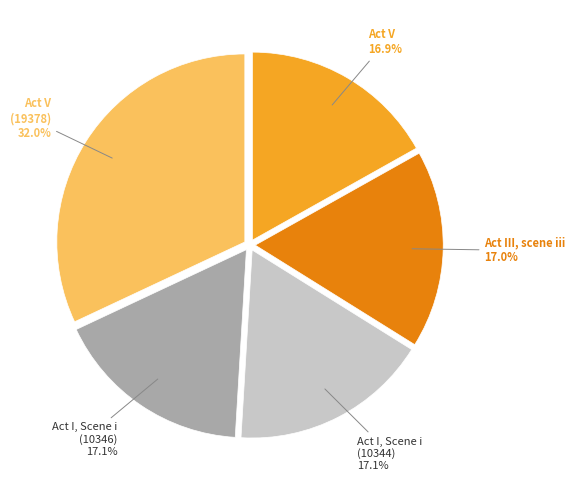

What is the ratio of the value at Act I, Scene i (10344) to the value at Act I, Scene i (10346)?

1.0